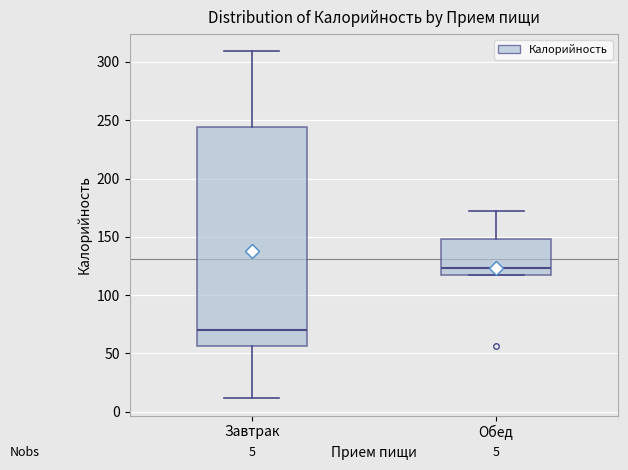

Which box is the tallest, from its lower edge to its upper edge?

Завтрак